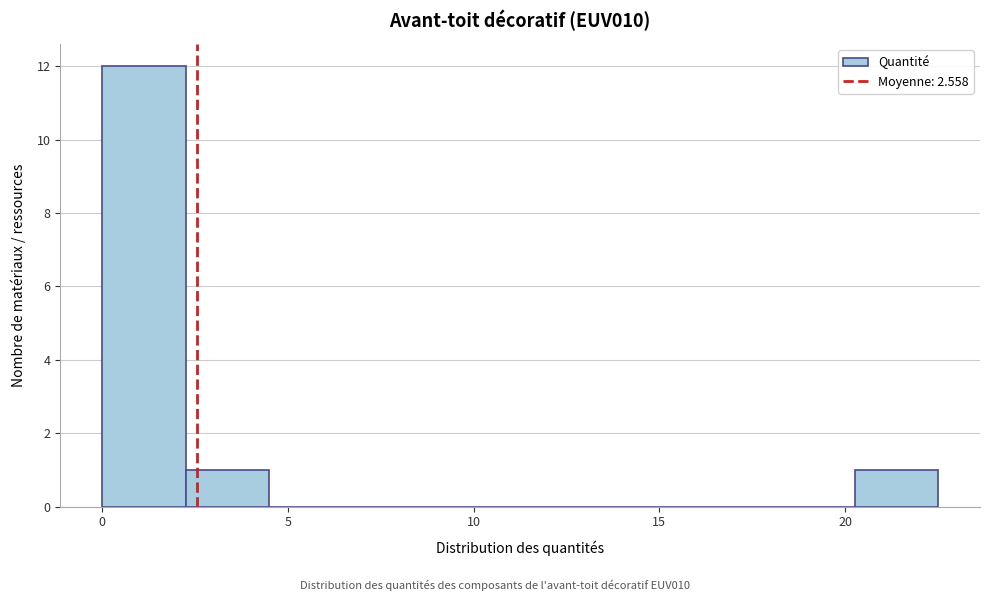

Over which range of the x-axis is the bar tallest?

0.0 to 2.5